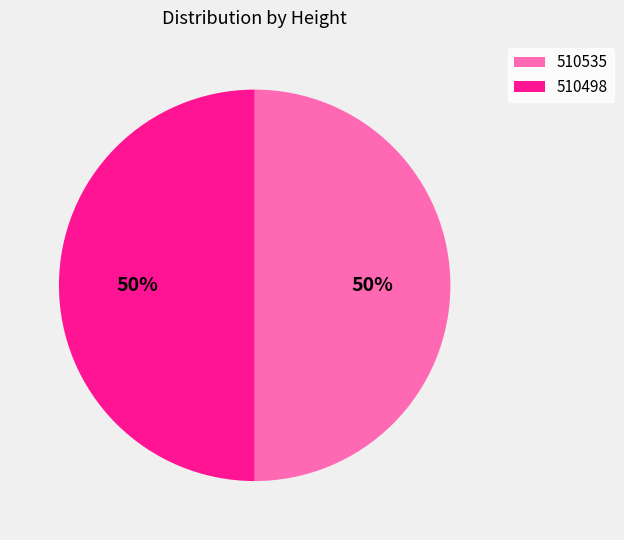

How many segments does this pie chart have?

2